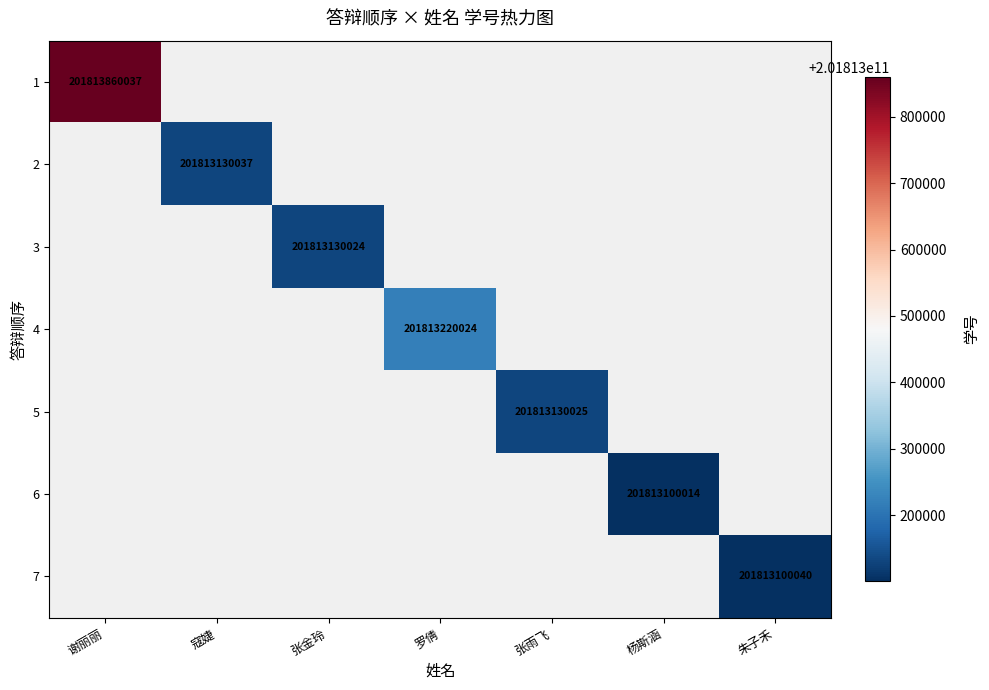

Which has a higher value, 张金玲 or 张雨飞?

张雨飞